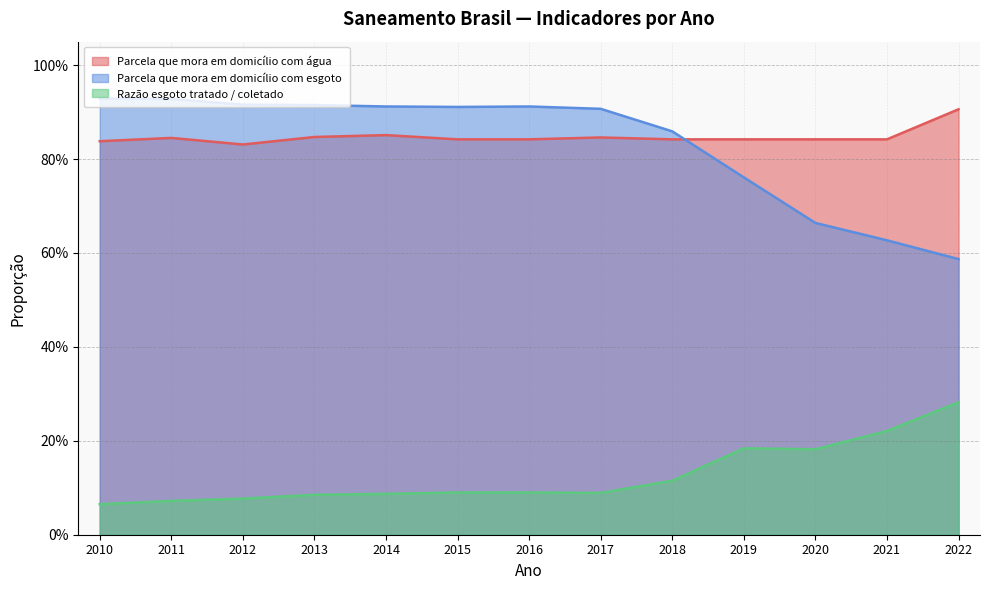

Which series has the largest total across all categories?

Parcela que mora em domicílio com água